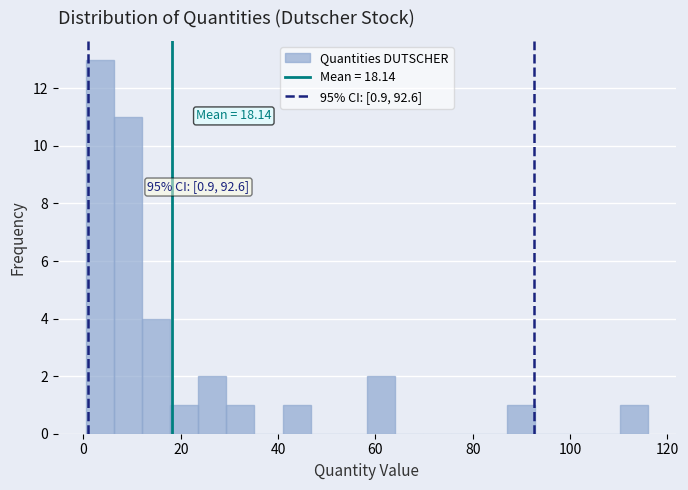

Around what value on the x-axis is the tallest bar? Give the approximate position of its centre, as read against the axis.

4